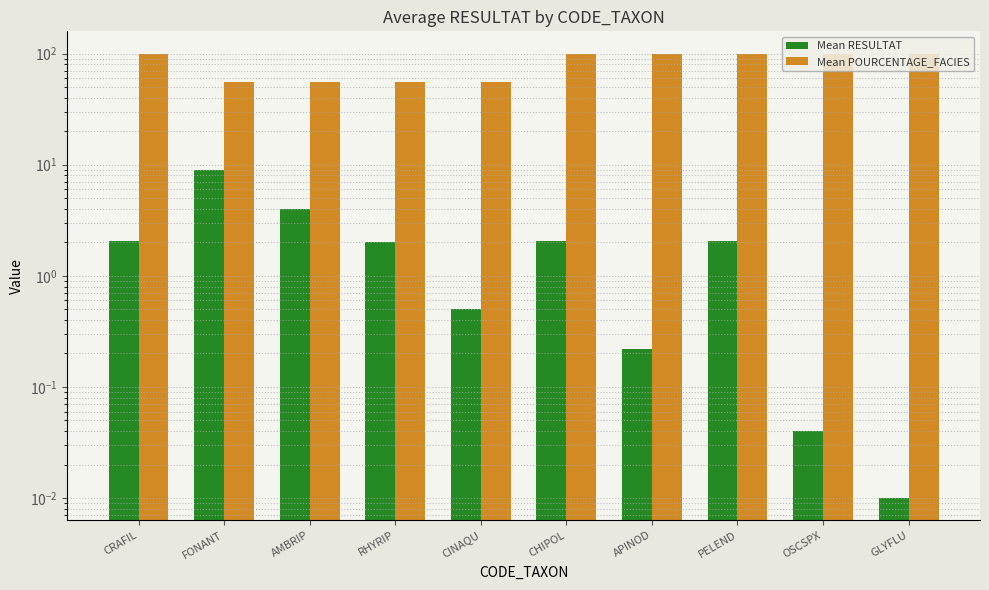

Which has a higher value, FONANT or OSCSPX?

FONANT